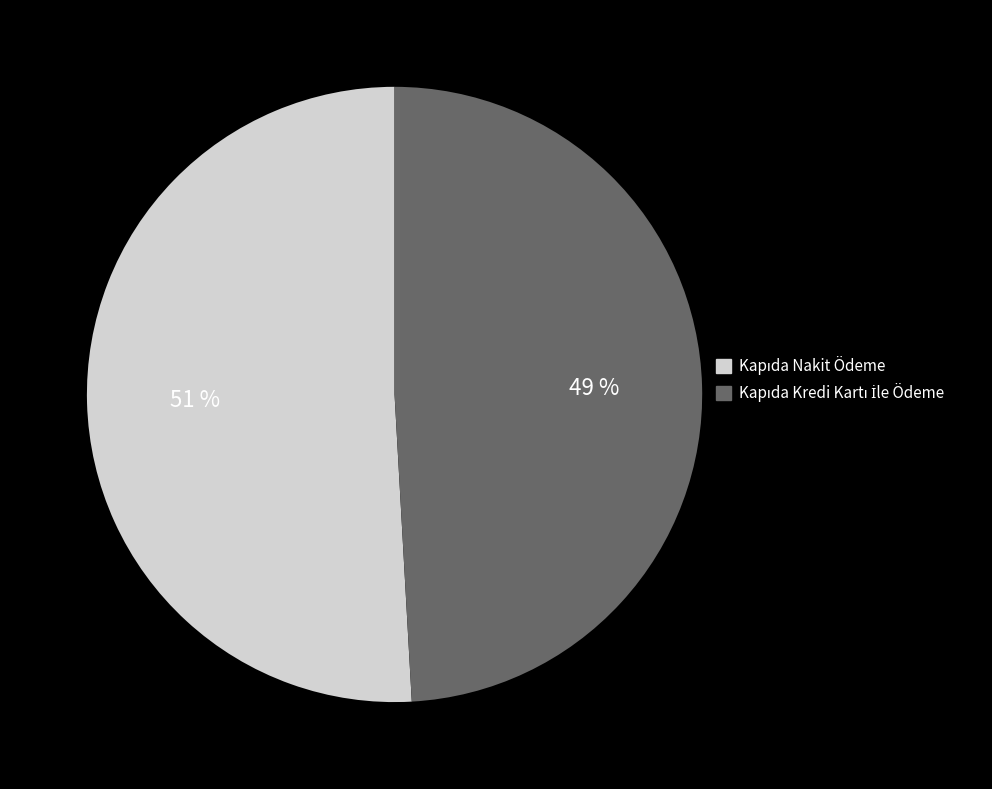

To the nearest percent, what is the difference between the largest and smallest slice percentages?

2%